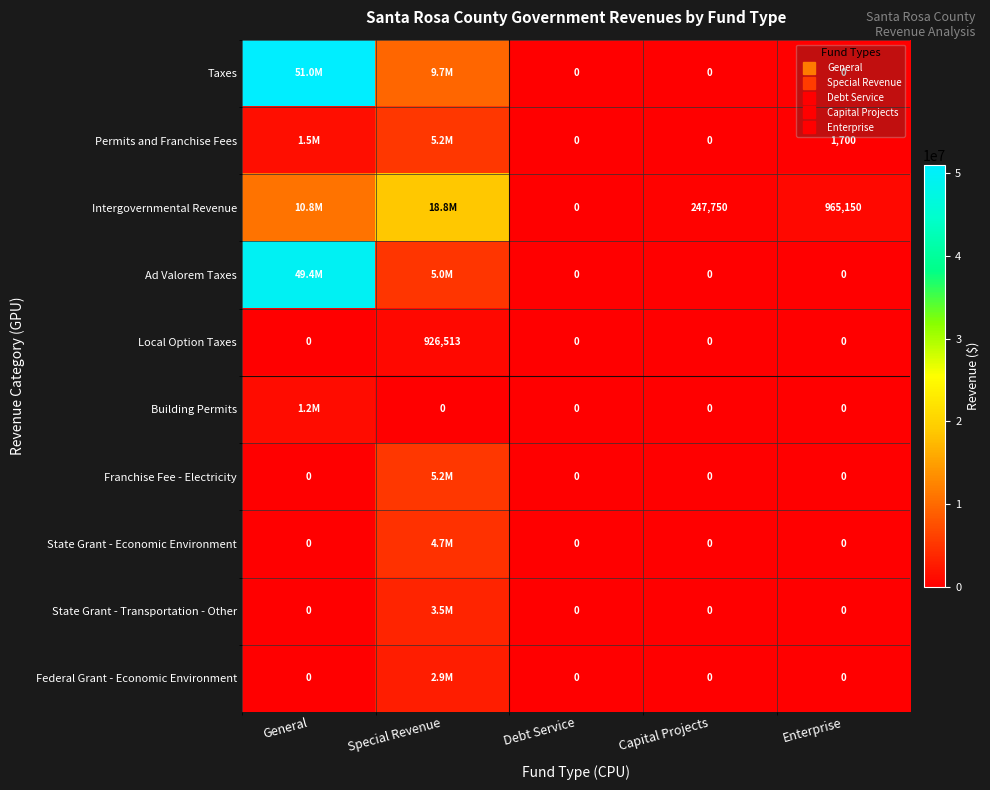

How many data points in Intergovernmental Revenue are above 965150?

2